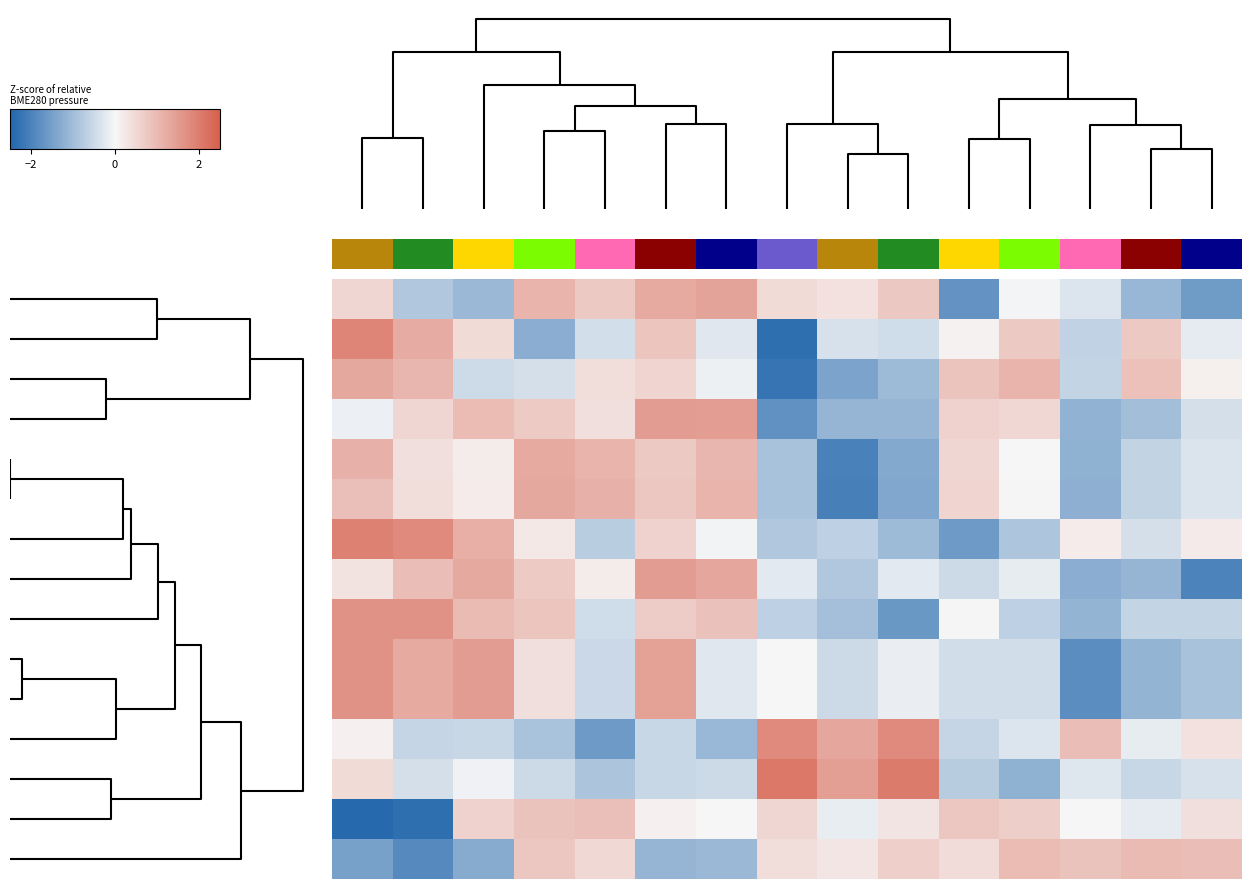

What is the smallest value displayed?

-2.4